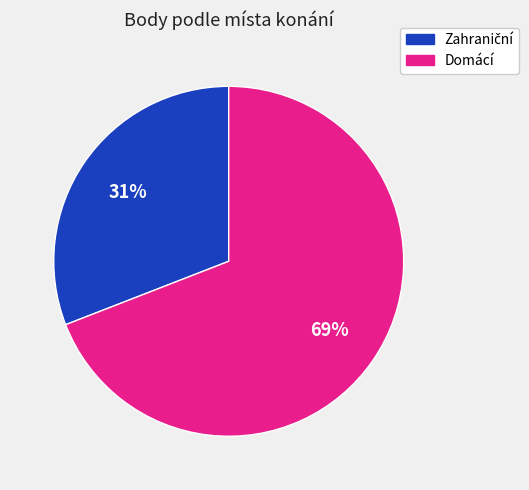

To the nearest percent, what is the average slice percentage?

50%